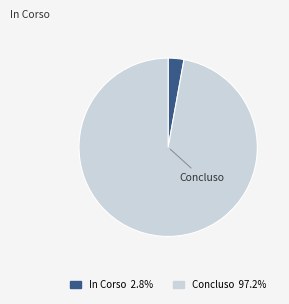

Do Concluso and In Corso together represent more than half of the pie?

Yes